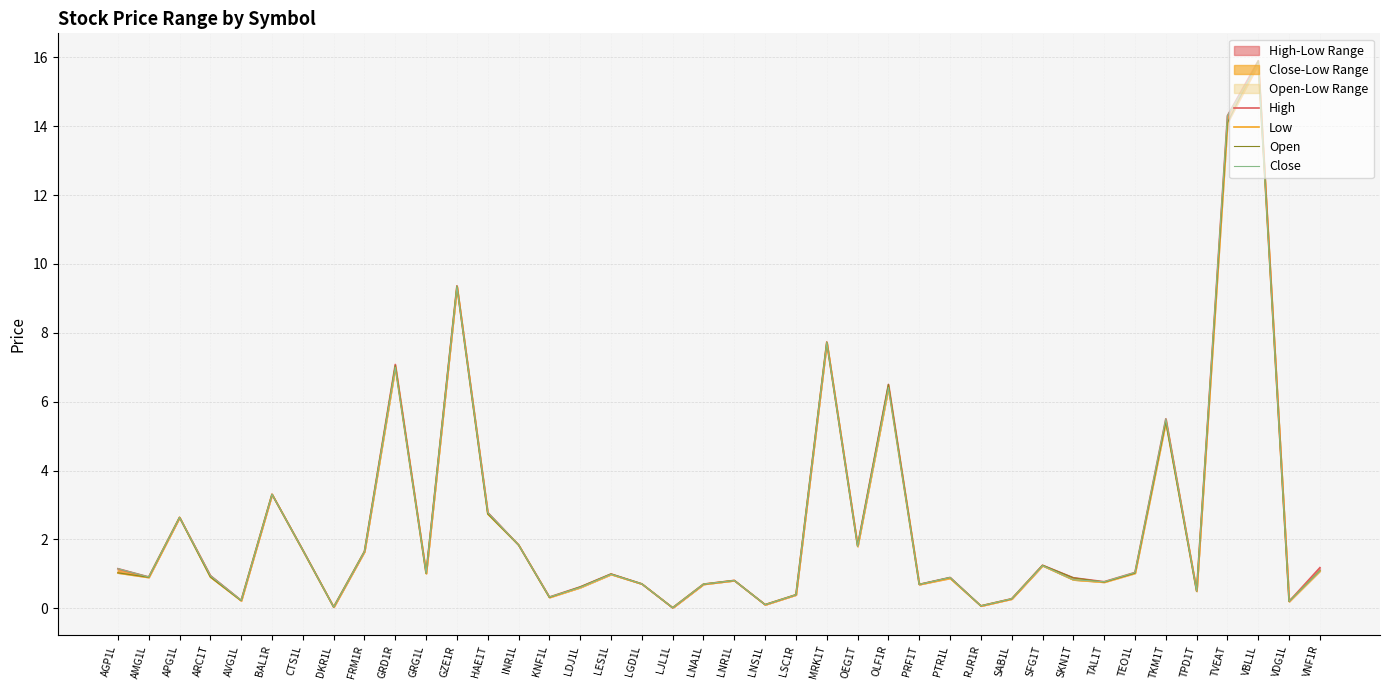

List the labels in order of Open value, smallest first.

LJL1L, DKR1L, RJR1R, LNS1L, VDG1L, AVG1L, SAB1L, KNF1L, LSC1R, TPD1T, LDJ1L, PRF1T, LNA1L, LGD1L, TAL1T, LNR1L, SKN1T, PTR1L, AMG1L, ARC1T, LES1L, GRG1L, TEO1L, AGP1L, VNF1R, SFG1T, FRM1R, CTS1L, OEG1T, INR1L, APG1L, HAE1T, BAL1R, TKM1T, OLF1R, GRD1R, MRK1T, GZE1R, TVEAT, VBL1L